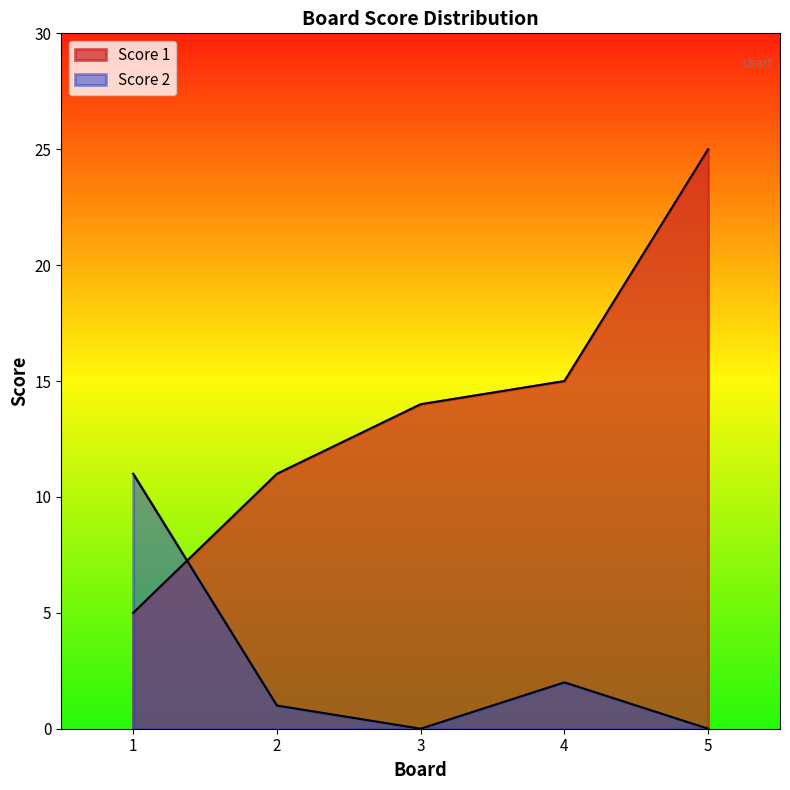

Between which two adjacent categories do Score 2 and Score 1 first intersect?

1 and 2